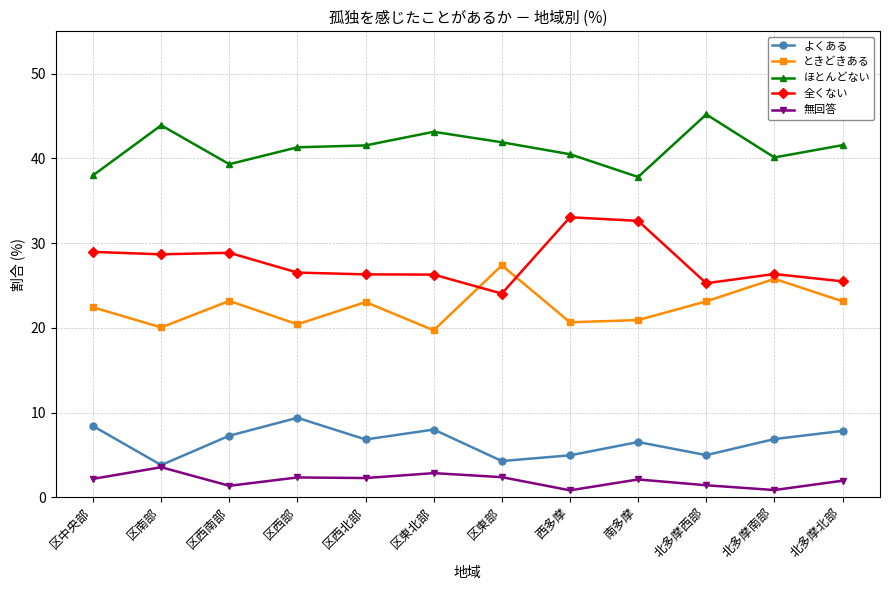

What position from the left is 区東部?

7